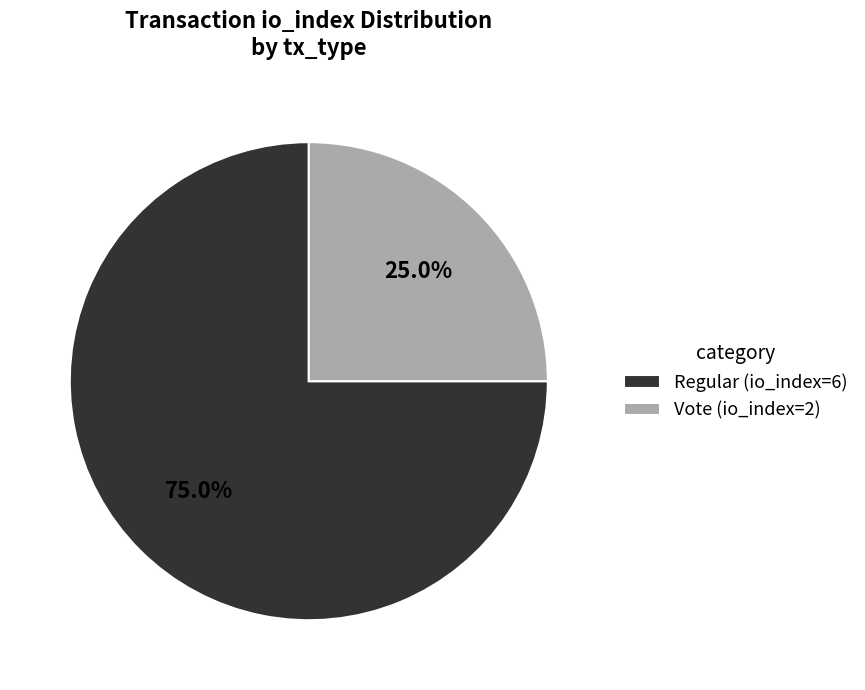

Is it true that Vote (io_index=2) is 25% of the pie?

True